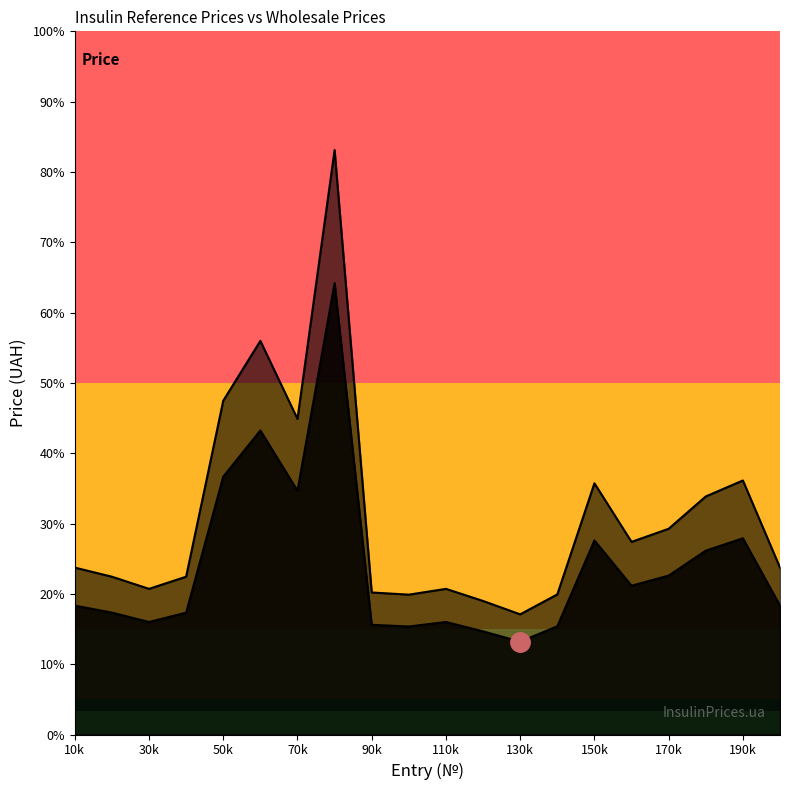

In Оптово-відпускна ціна, how many points are lower than both neighbors (excluding endpoints)?

5